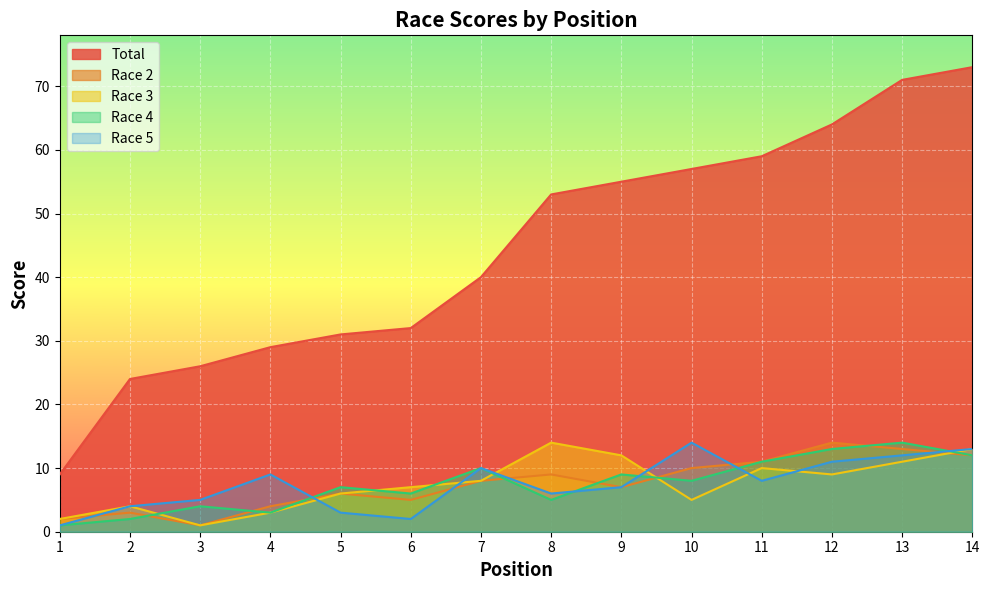

Count the number of data series in this chart.

5